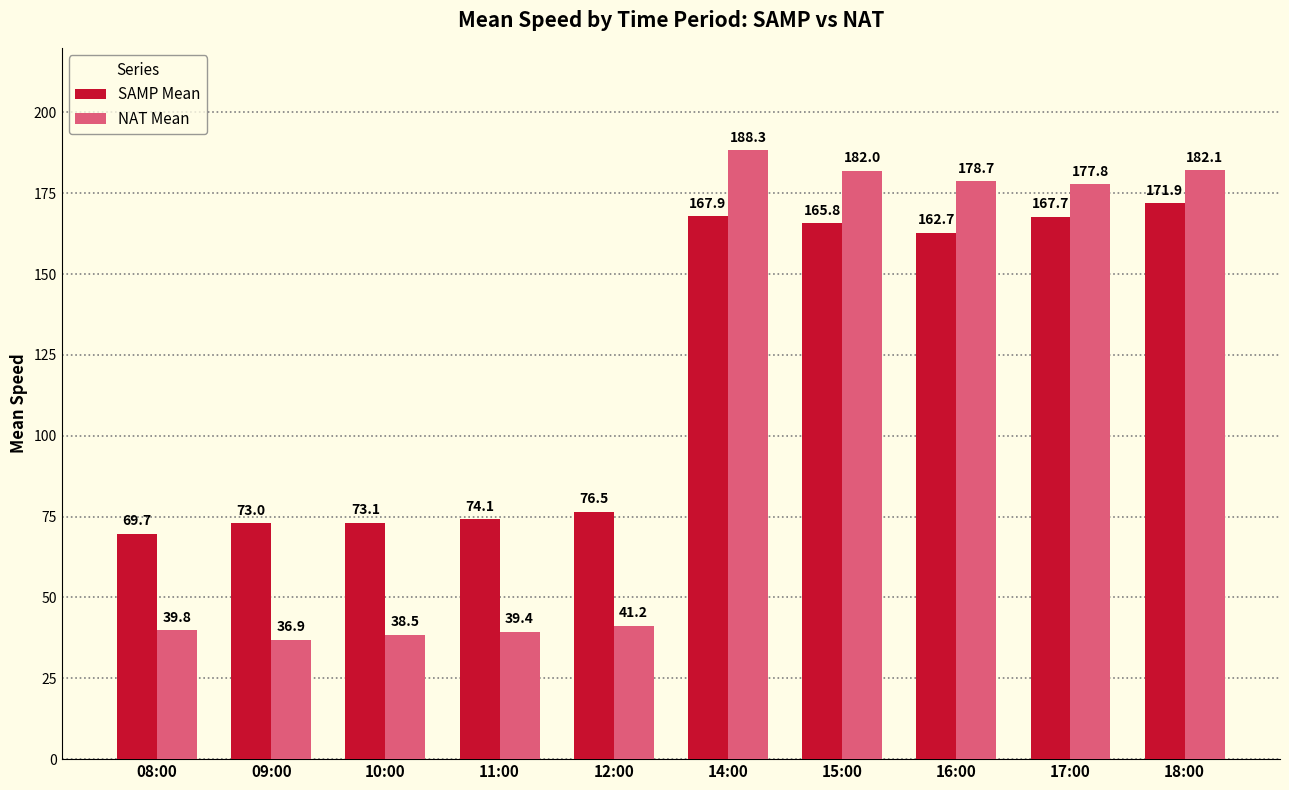

What is the maximum value shown in the chart?

188.3